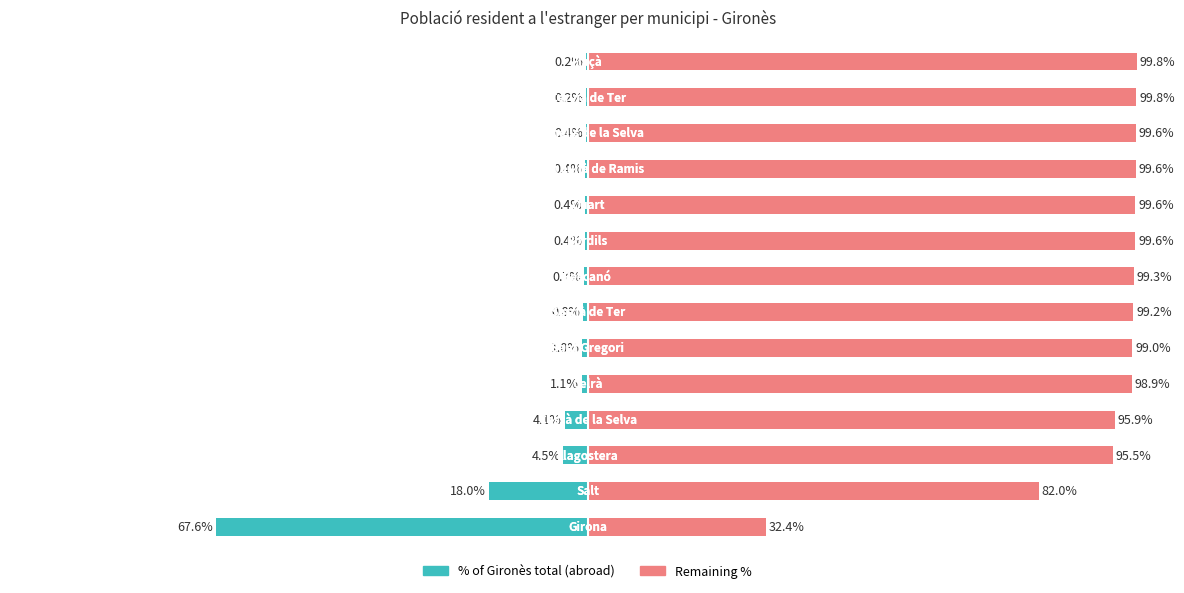

What is the average value of the Remaining % of total series?

92.9